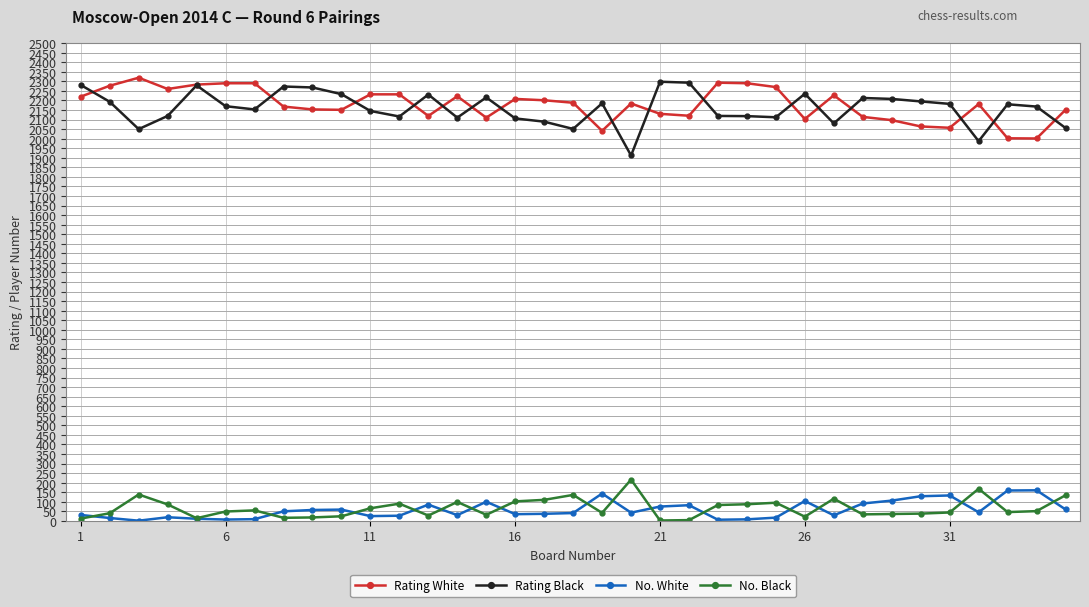

At how many categories does at least one series exceed 1805?

35